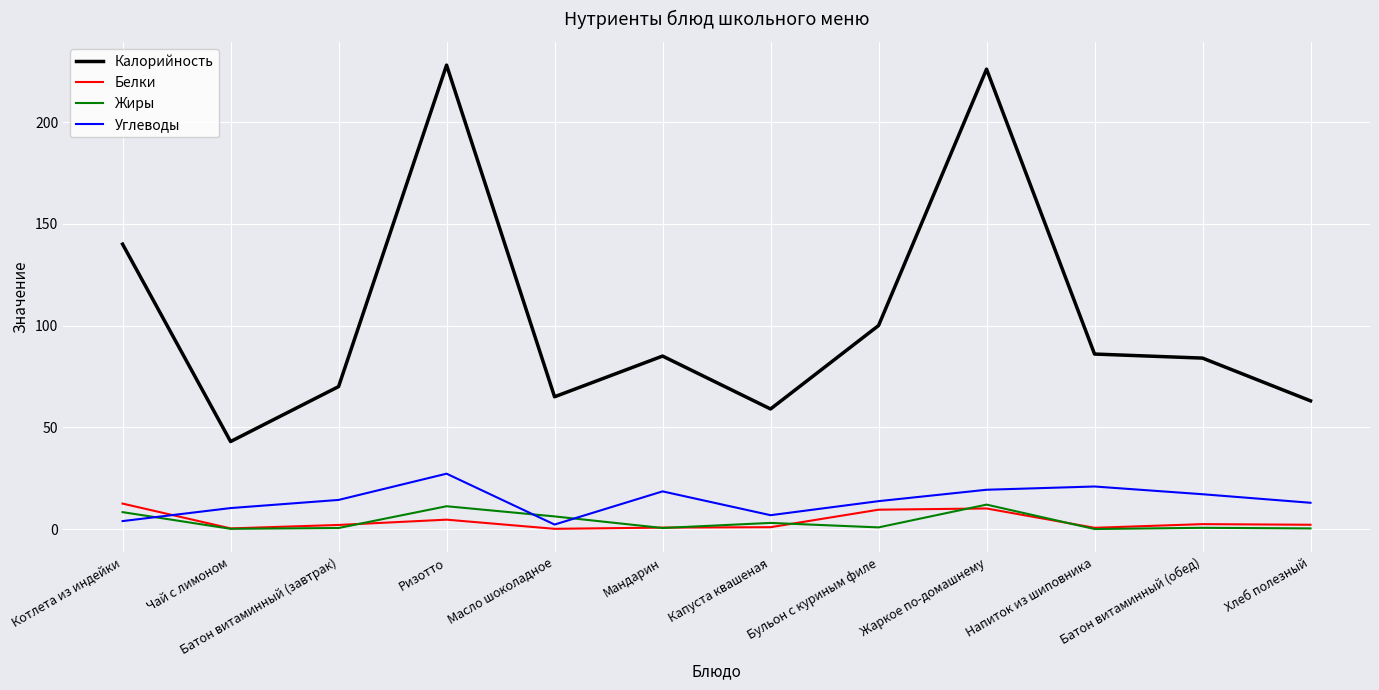

Where is Калорийность nearest to the value 135?

Котлета из индейки